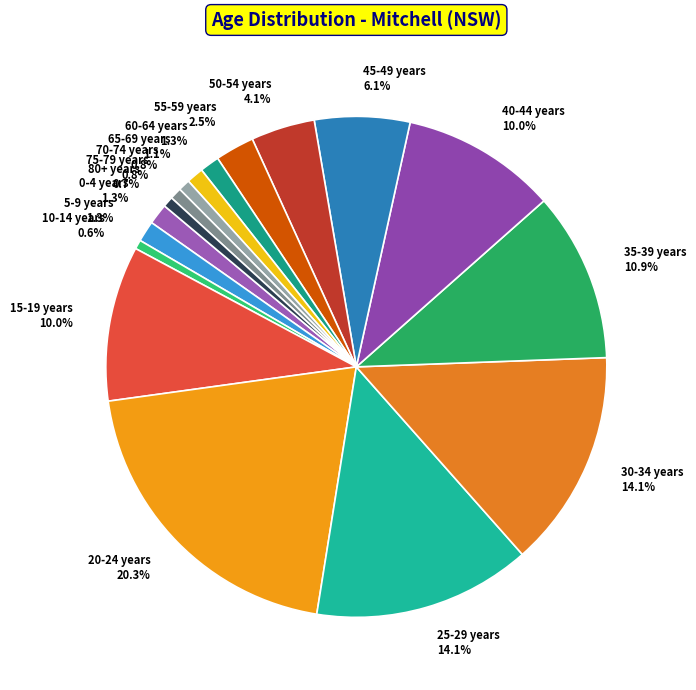

Between 10-14 years and 35-39 years, which is larger?

35-39 years